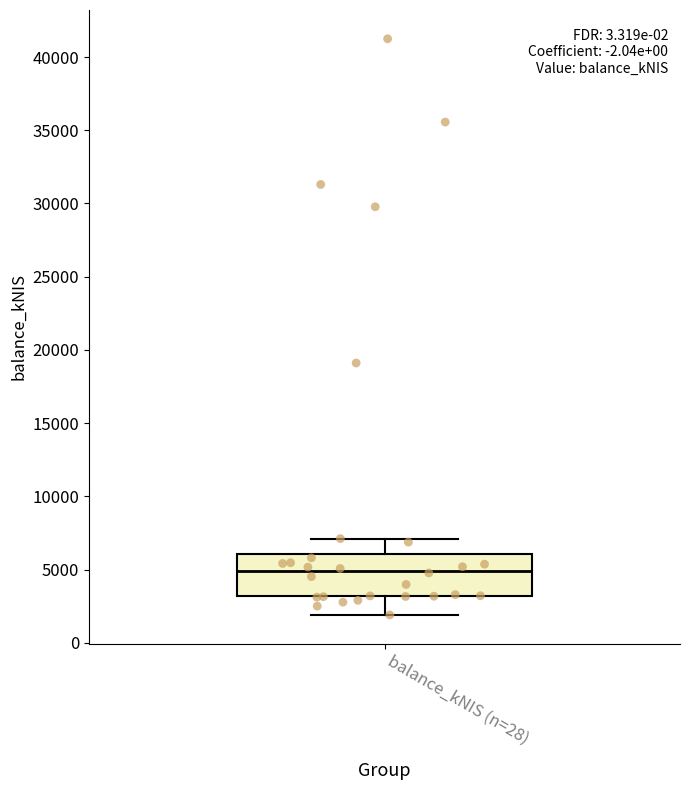

Read this box plot against the y-axis: the position of the median line, the range covered by the box, and the ends of both whiskers. The values are not printed on the chart, so give them approximately, as read against the axis.

median 5000, box 3000 to 6000, whiskers 2000 to 7000